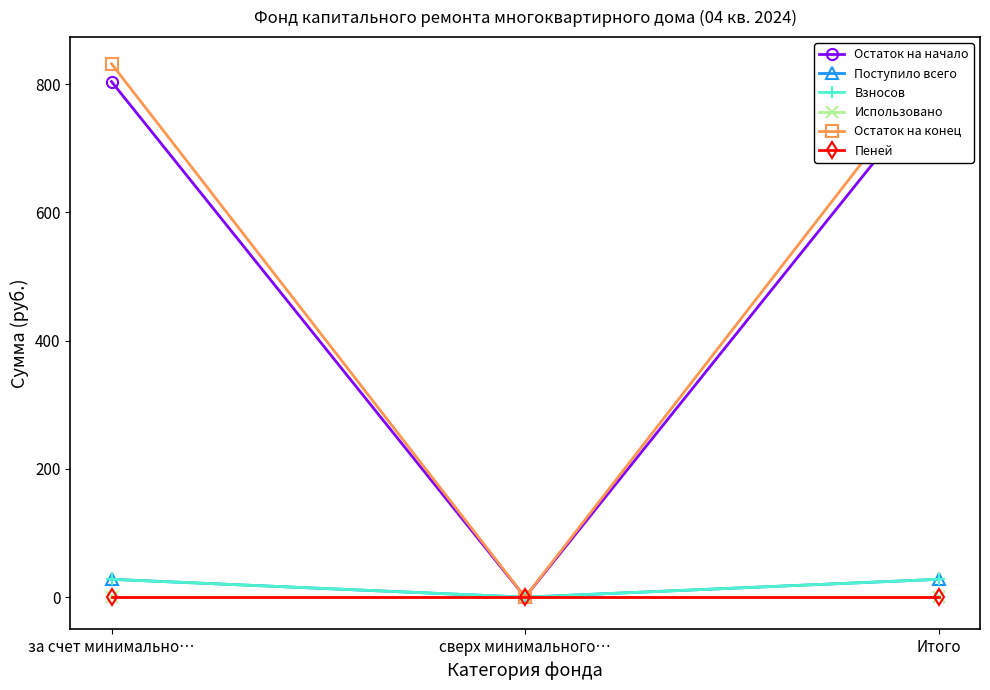

Which series changed the most between сверх минимального… and Итого?

Остаток на конец